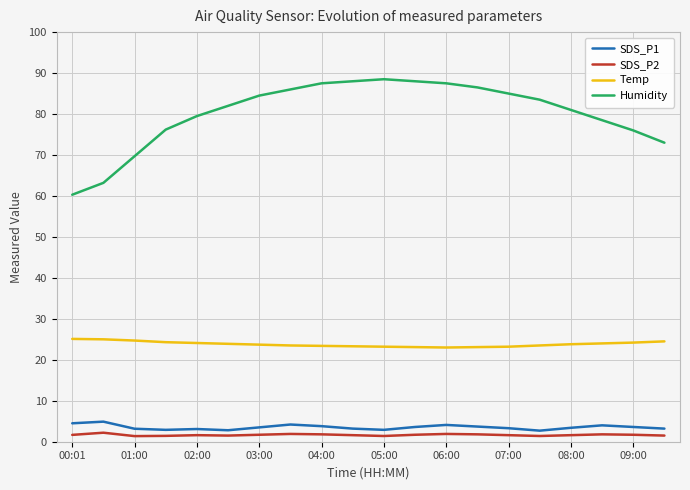

What is the difference between the maximum and minimum values in the Temp series?

2.1